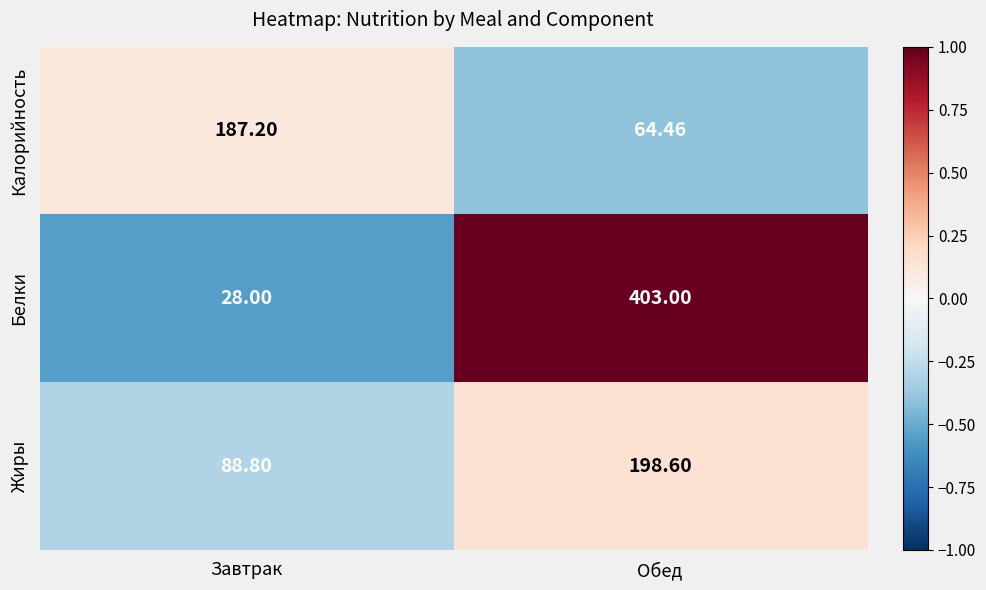

At which label is Белки closest to 215?

Завтрак